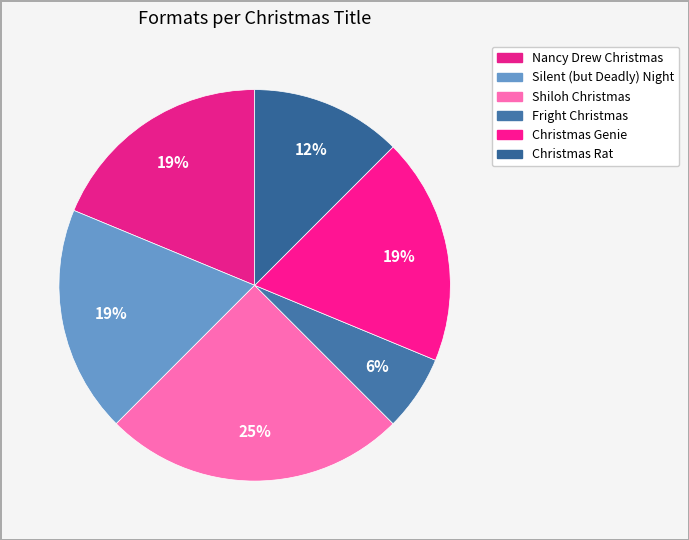

Count the number of slices in the pie.

6